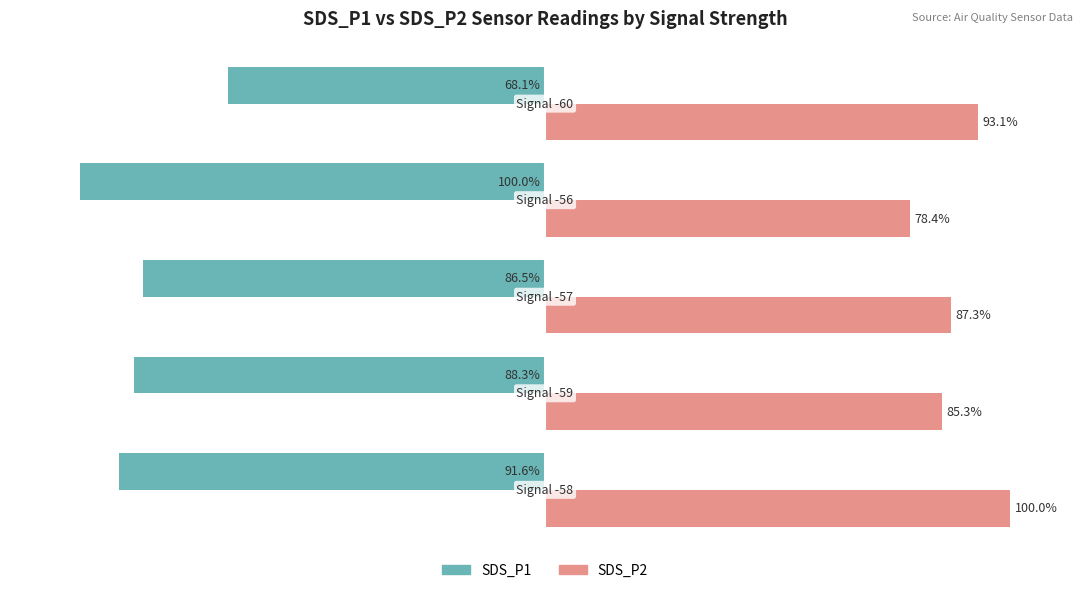

List the series in order of their overall mean, lowest first.

SDS_P1, SDS_P2